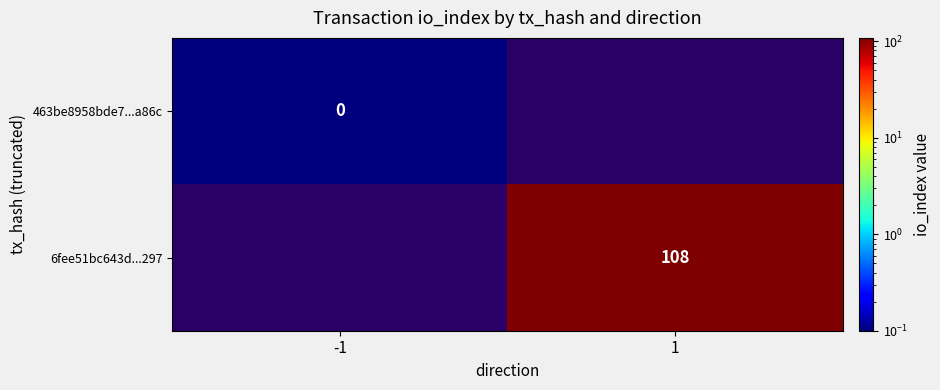

The value of 6fee51bc643d...297 at 1 is 108.0. True or false?

True